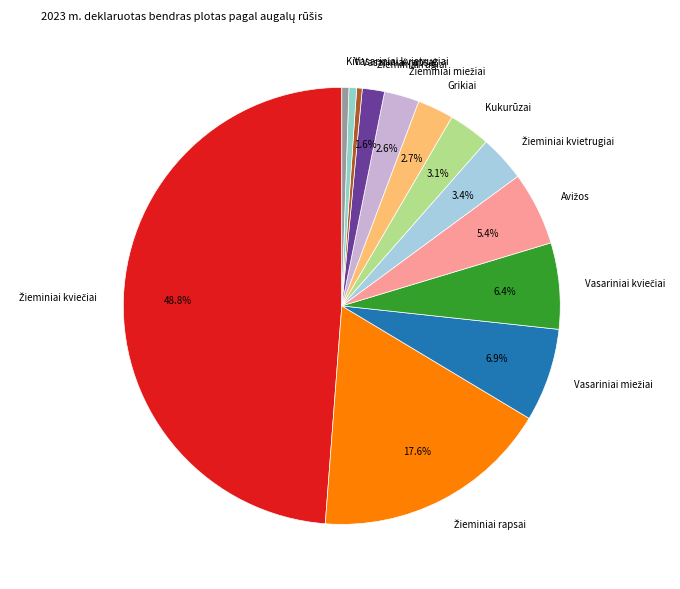

To the nearest percent, what is the difference between the largest and smallest slice percentages?

48%